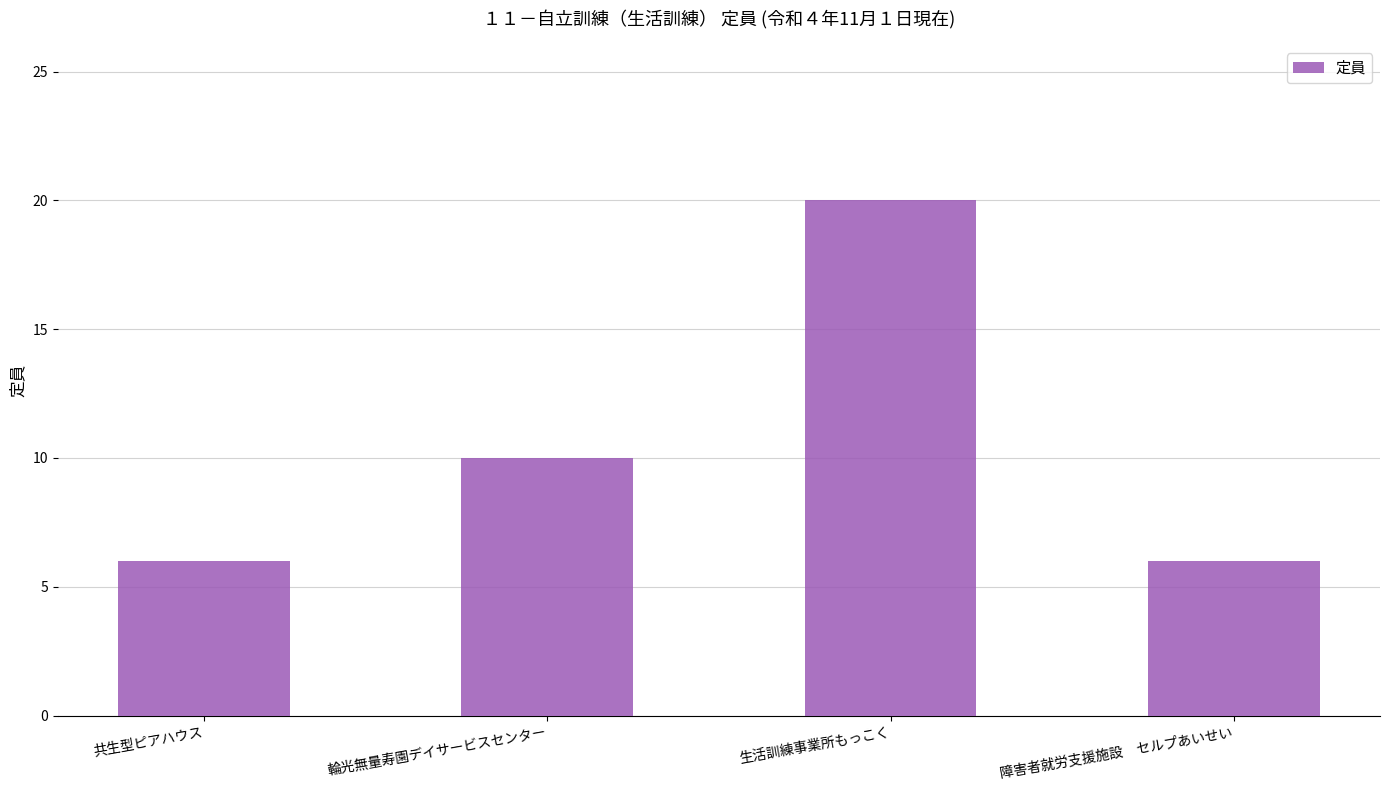

What position from the left is 共生型ピアハウス?

1